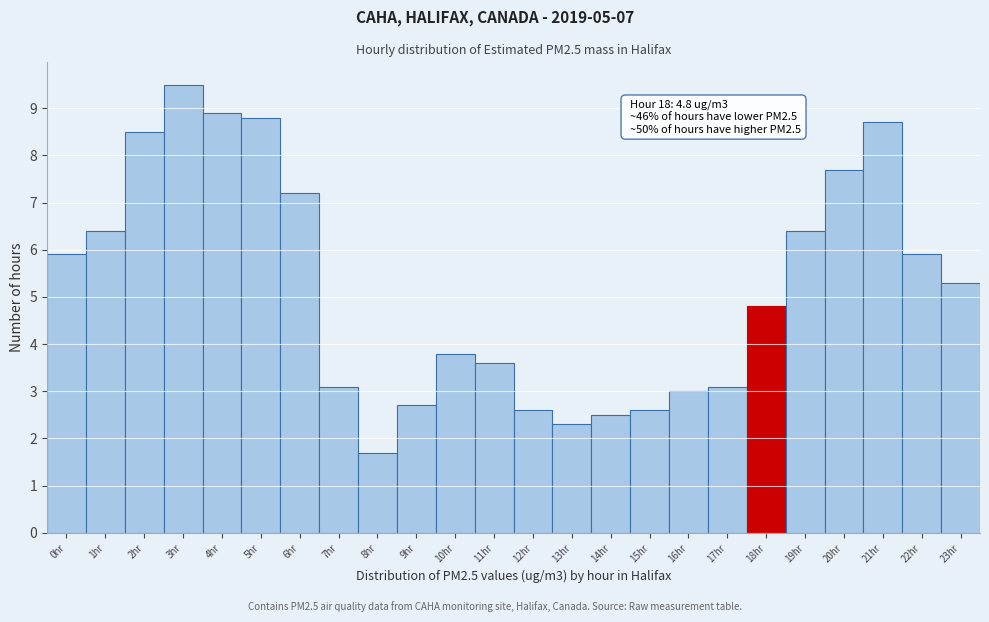

Which range on the x-axis has the tallest bar?

2.5 to 3.5